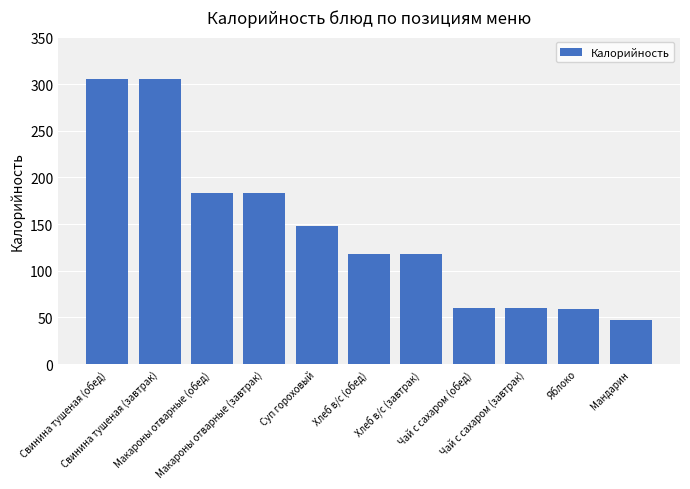

What is the difference between the maximum and second lowest values?

245.5